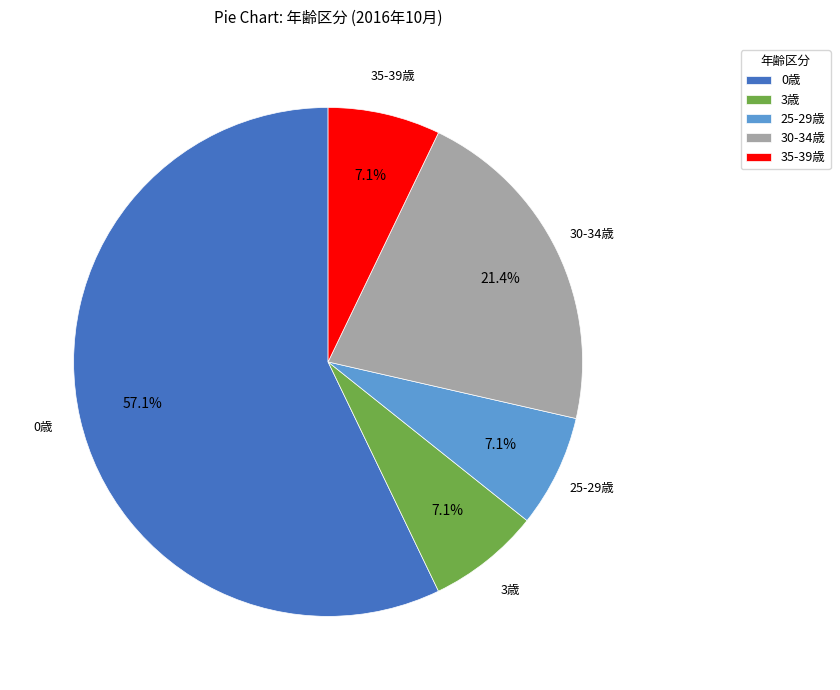

Which slice represents more than half of the pie?

0歳